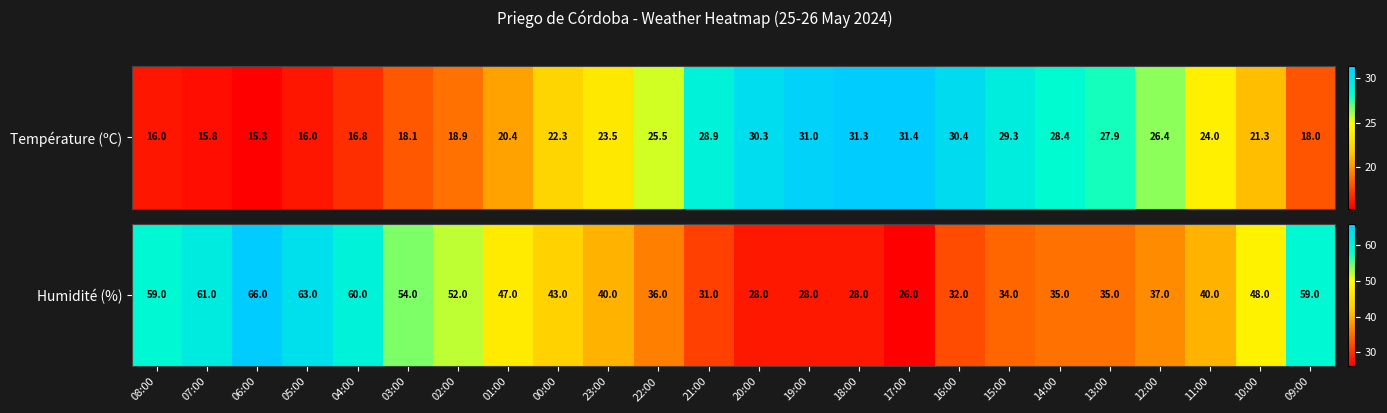

Is it true that the value at 09:00 is 59?

True